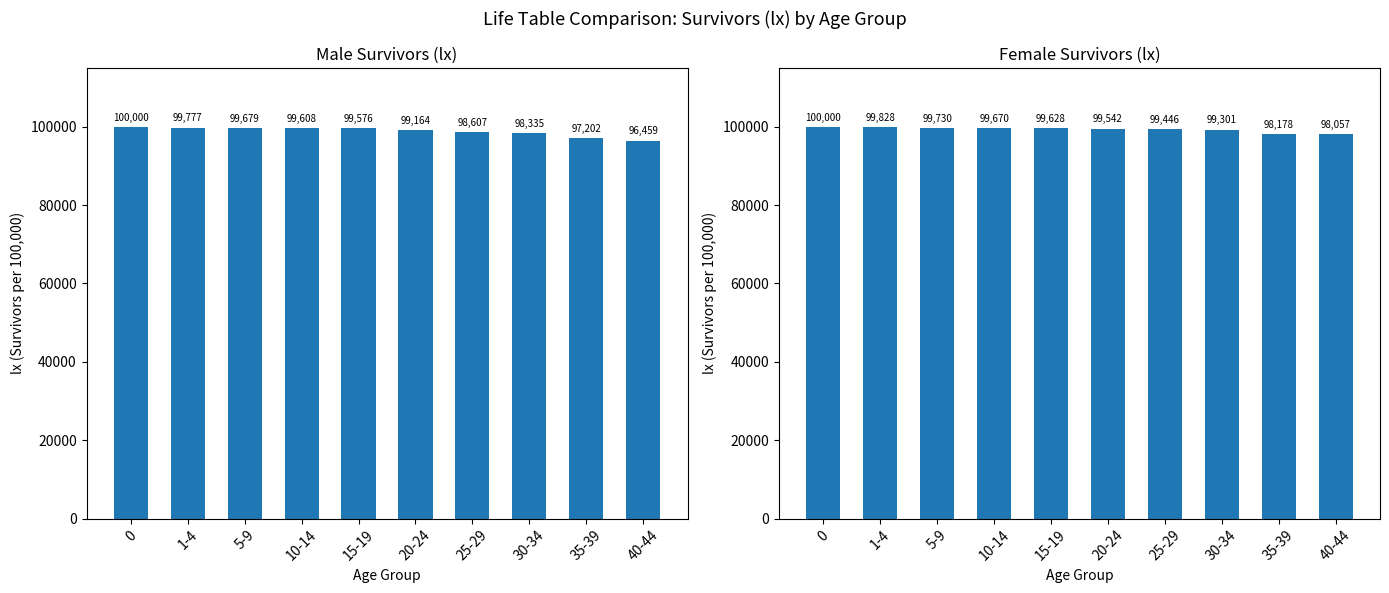

At which label does Female lx reach its minimum?

40-44